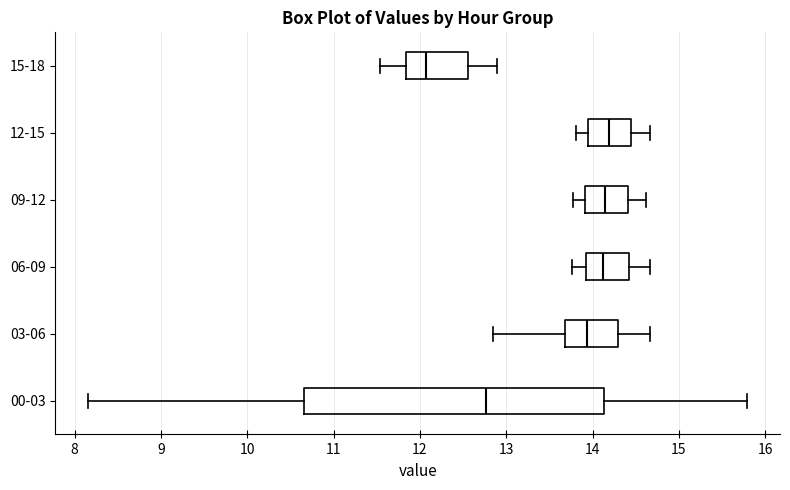

Reading bottom to top, transcribe this box plot: for each box, give where its median line is, the range the box spans, and where its two whiskers end, as read against the x-axis. The values are not printed on the chart, so give them approximately, as read against the axis.

00-03: median 12.8, box 10.7 to 14.1, whiskers 8.2 to 15.8
03-06: median 13.9, box 13.7 to 14.3, whiskers 12.9 to 14.7
06-09: median 14.1, box 13.9 to 14.4, whiskers 13.8 to 14.7
09-12: median 14.2, box 13.9 to 14.4, whiskers 13.8 to 14.6
12-15: median 14.2, box 14.0 to 14.5, whiskers 13.8 to 14.7
15-18: median 12.1, box 11.8 to 12.6, whiskers 11.5 to 12.9